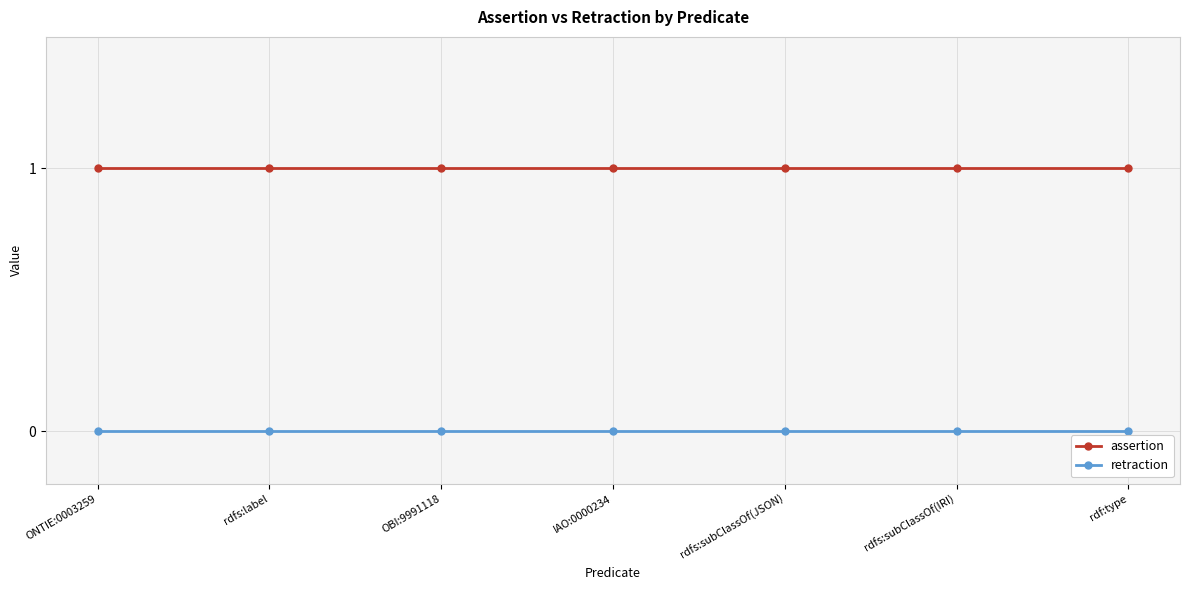

What is the label of the 1st point from the right?

rdf:type